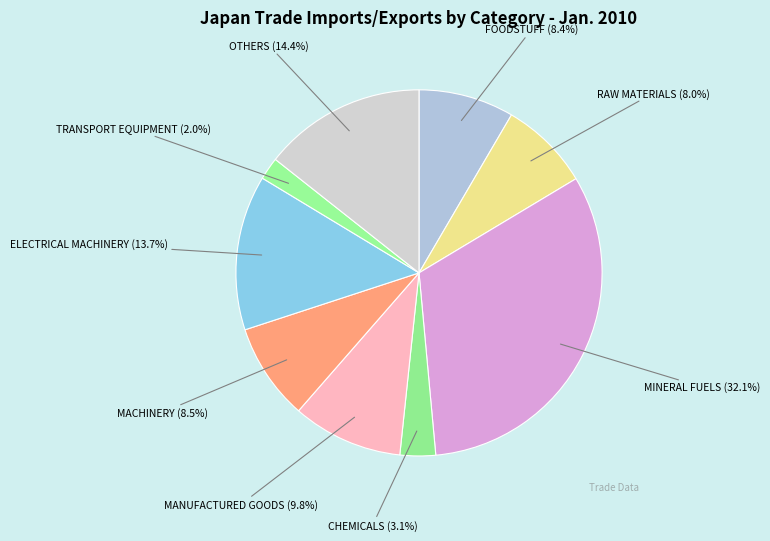

What is the smallest slice in the pie chart?

TRANSPORT EQUIPMENT